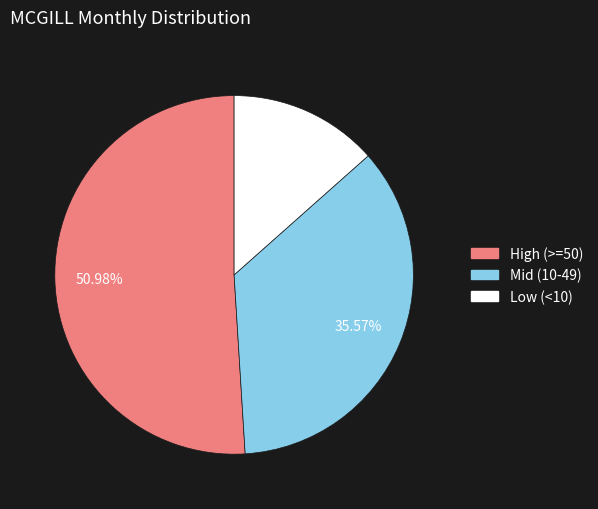

To the nearest percent, what is the average slice percentage?

33%